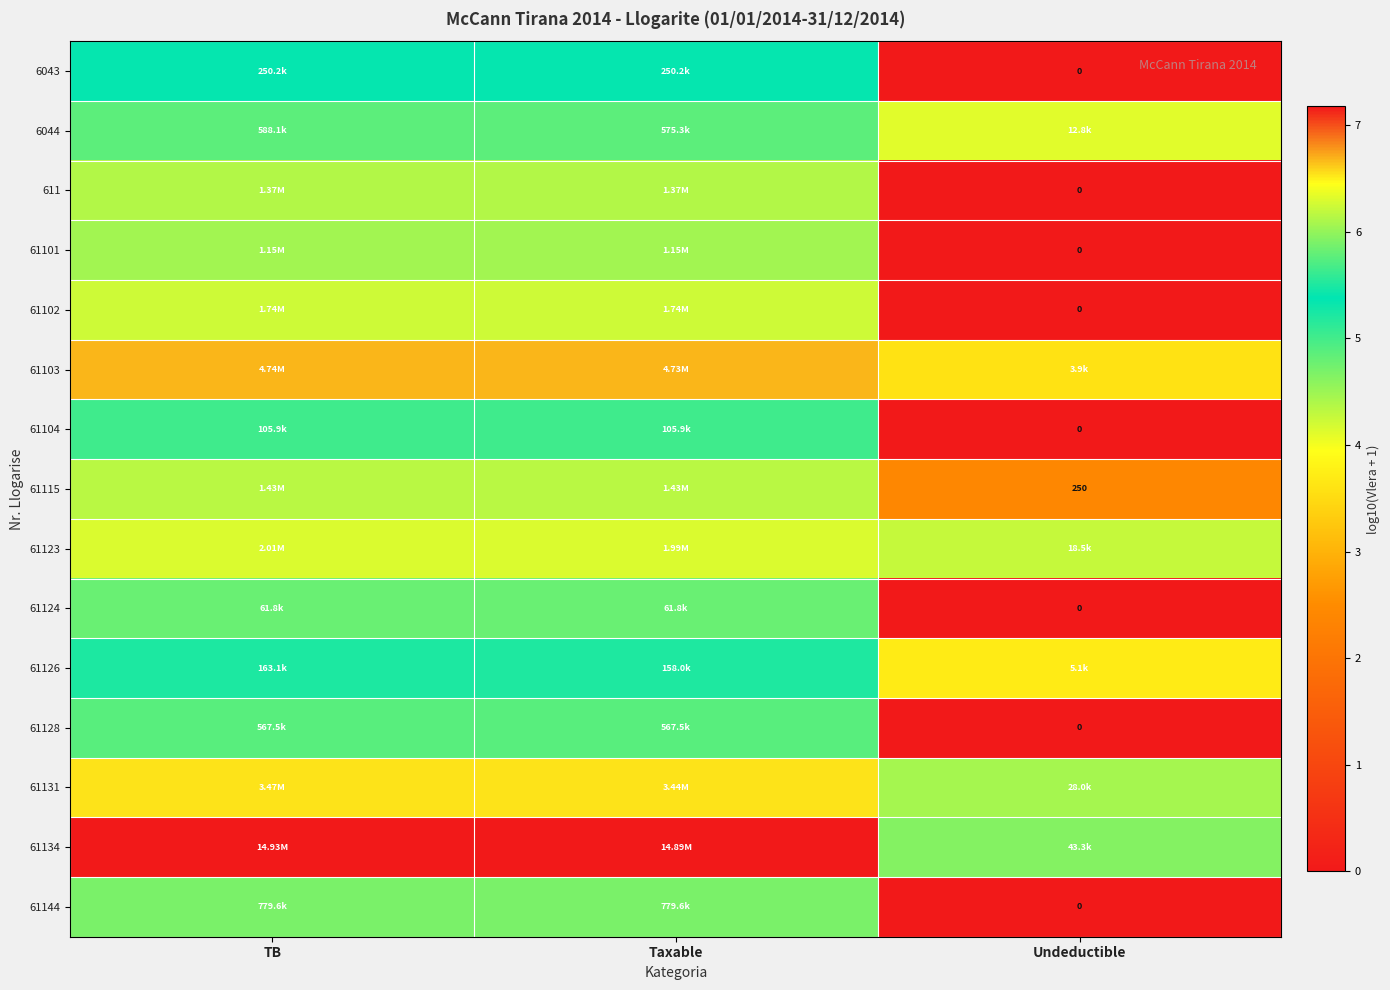

The 61124 series shows 8.4 at Taxable. True or false?

False